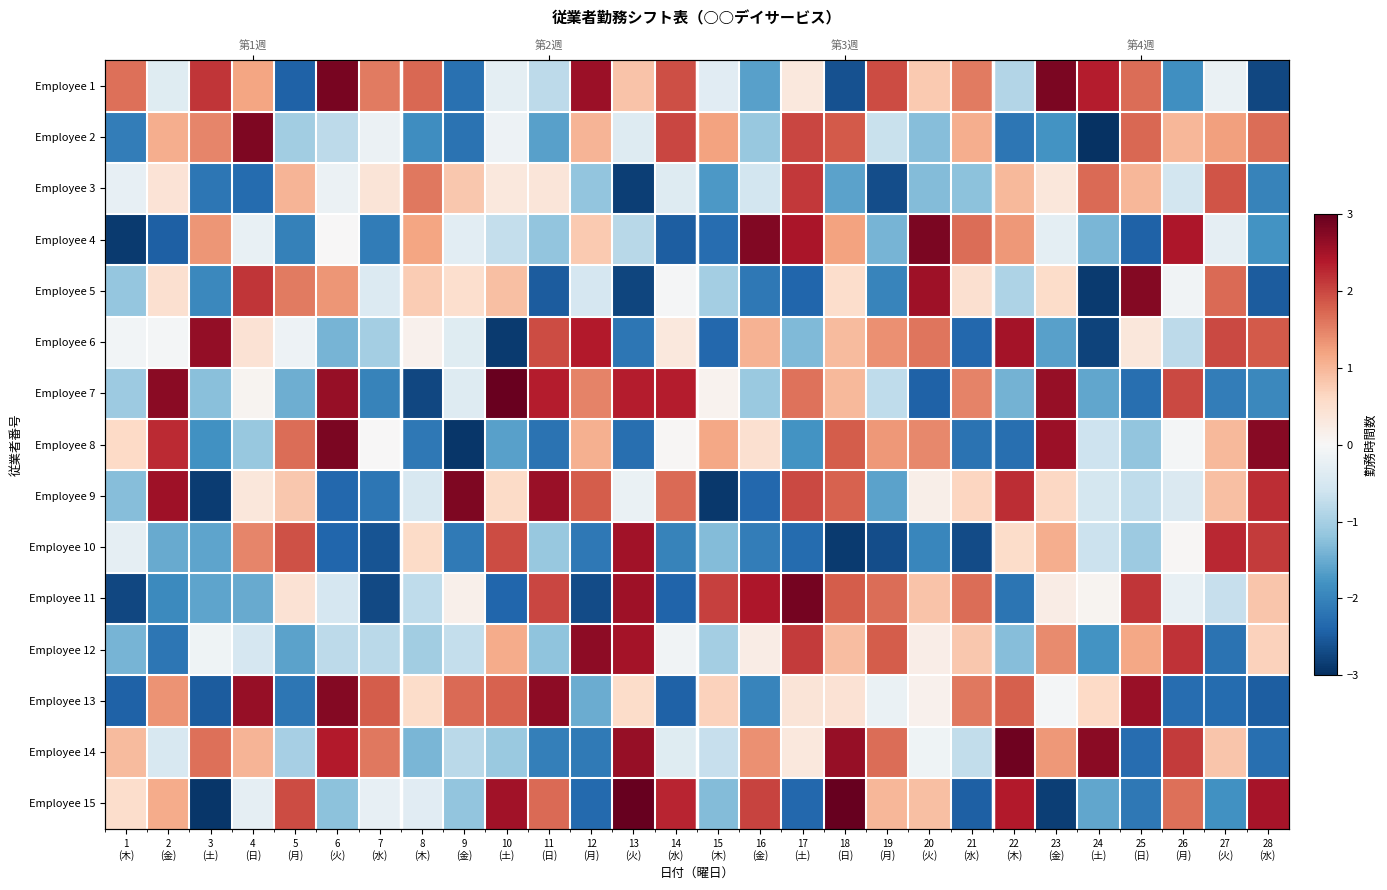

Is the value of Employee 7 at 10 (土) greater than the value of Employee 14 at 26 (月)?

Yes